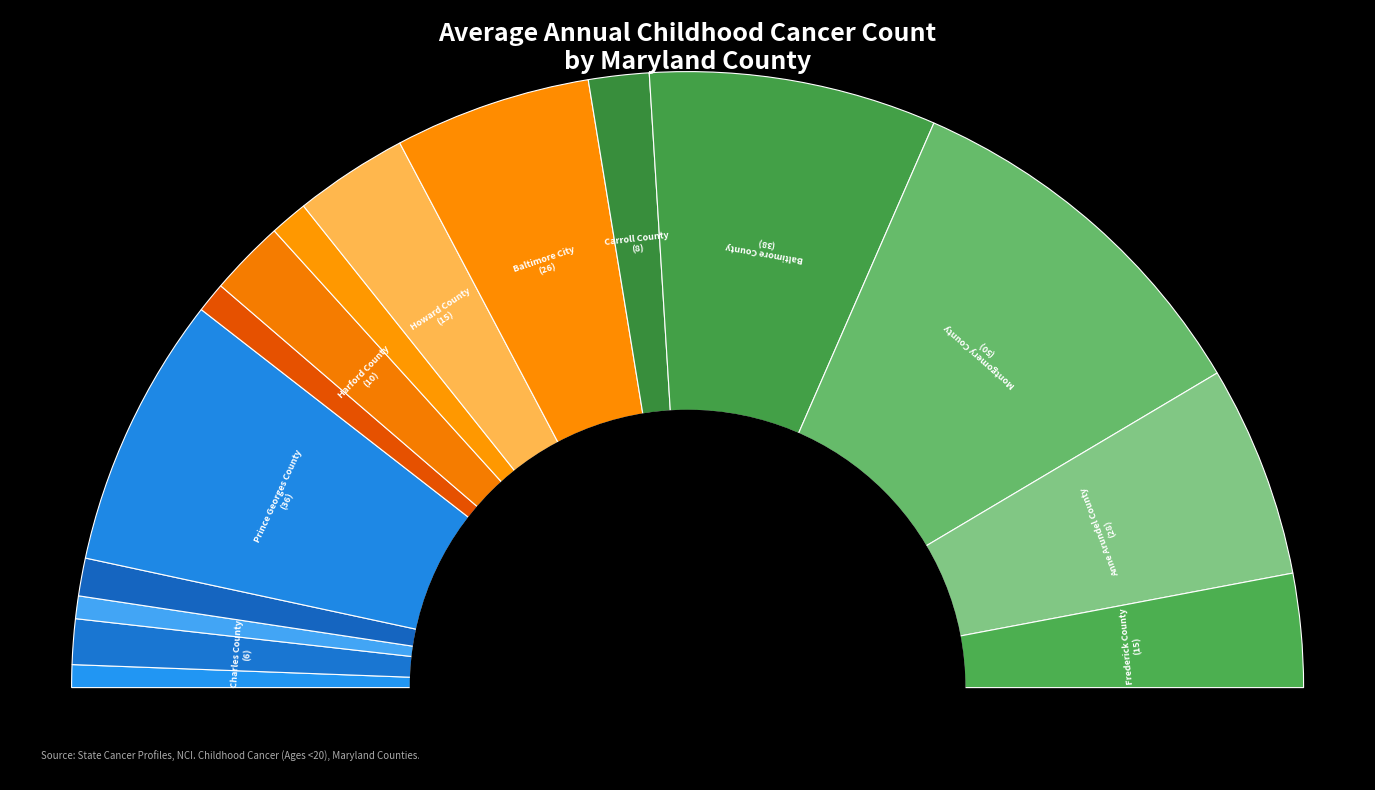

What is the change in value from Howard County to Anne Arundel County?

+13